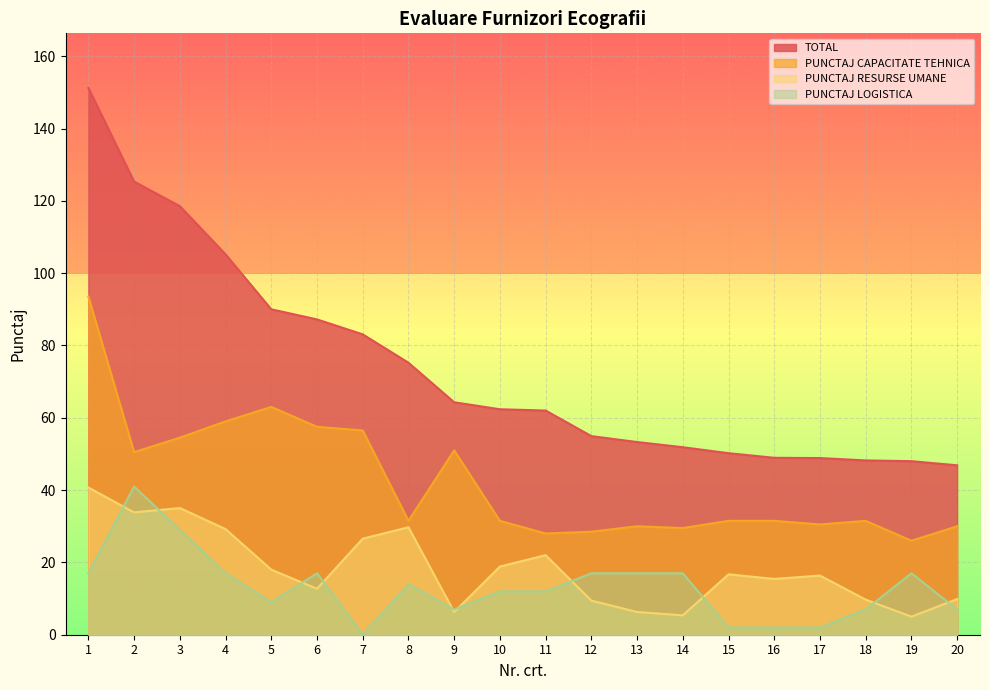

True or false: PUNCTAJ LOGISTICA and TOTAL cross at least once.

False